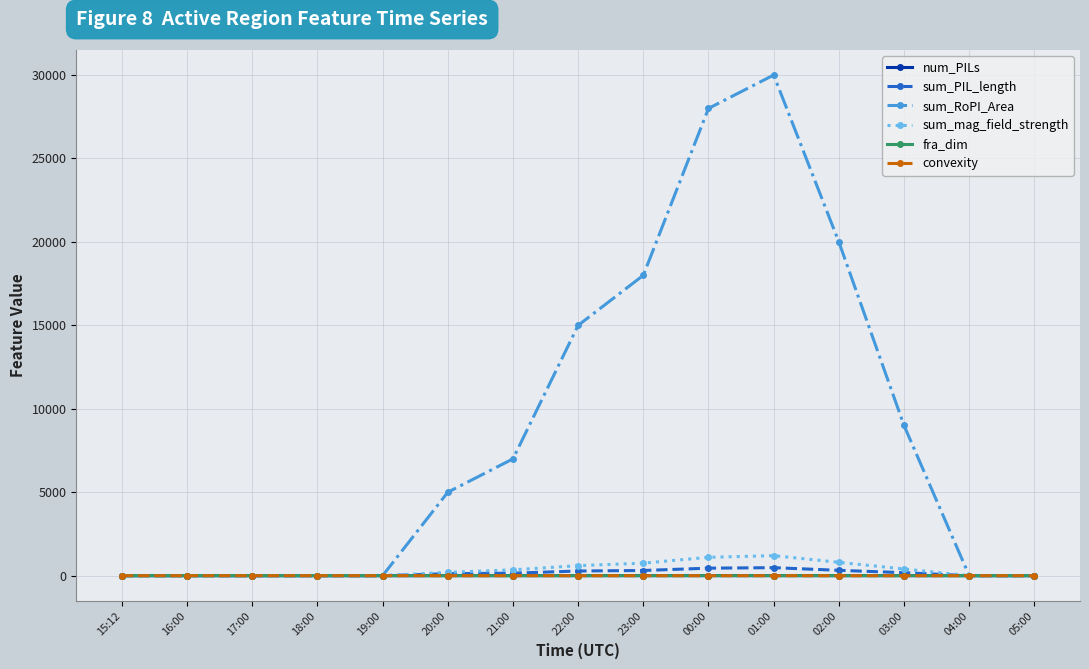

What is the greatest value displayed?

30000.0